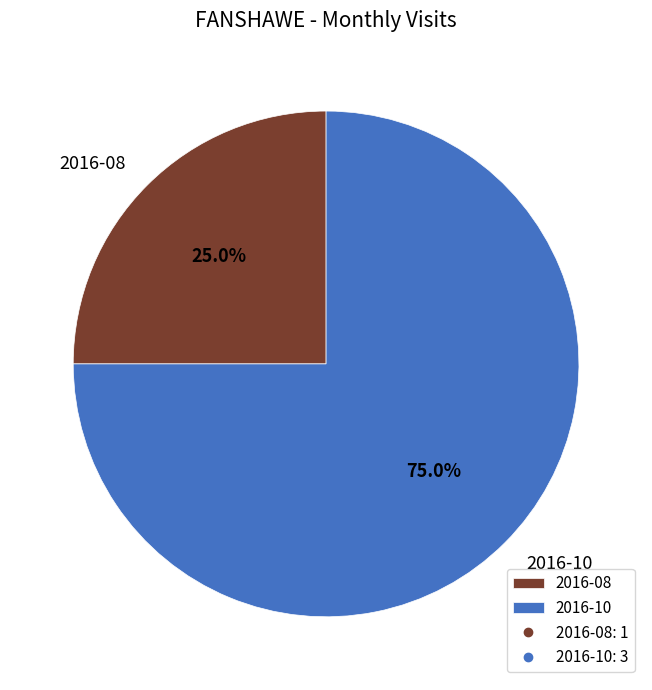

To the nearest percent, what portion does 2016-10 represent?

75%